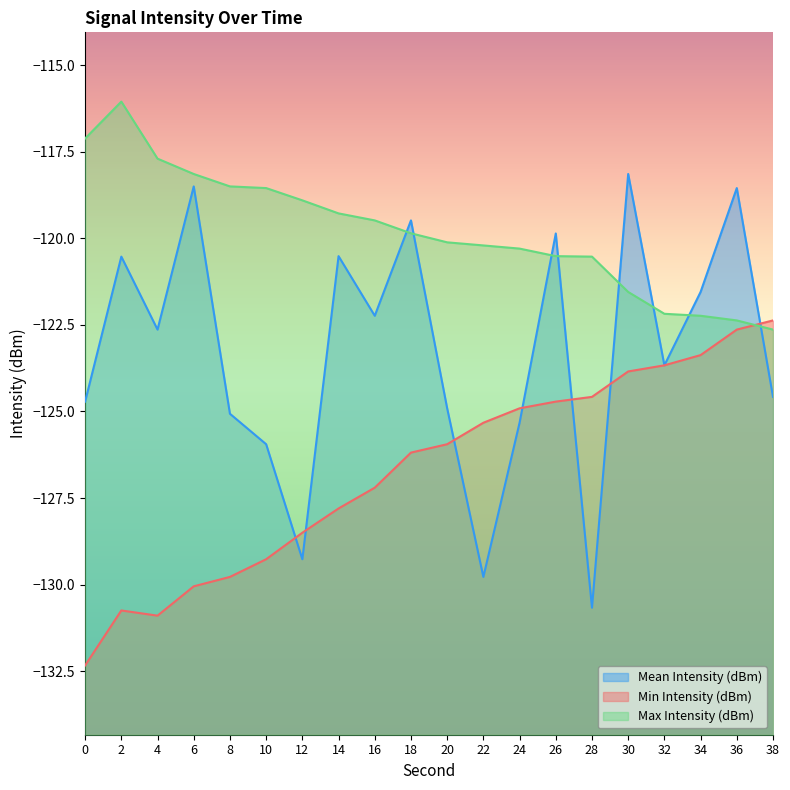

How many intersections are there between Mean Intensity (dBm) and Max Intensity (dBm)?

8